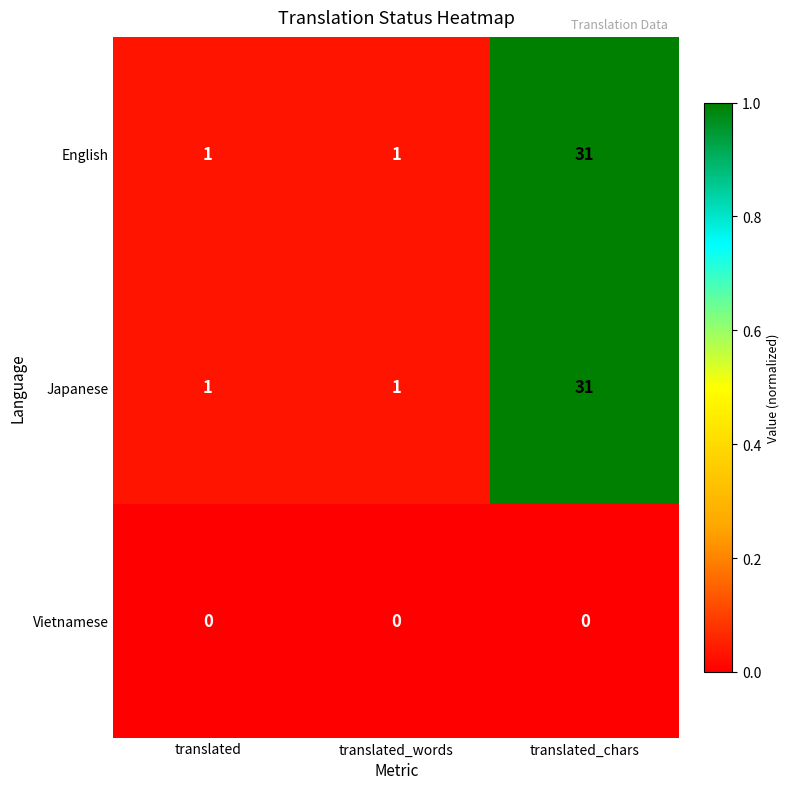

True or false: English has a value of 1 at translated_words.

True